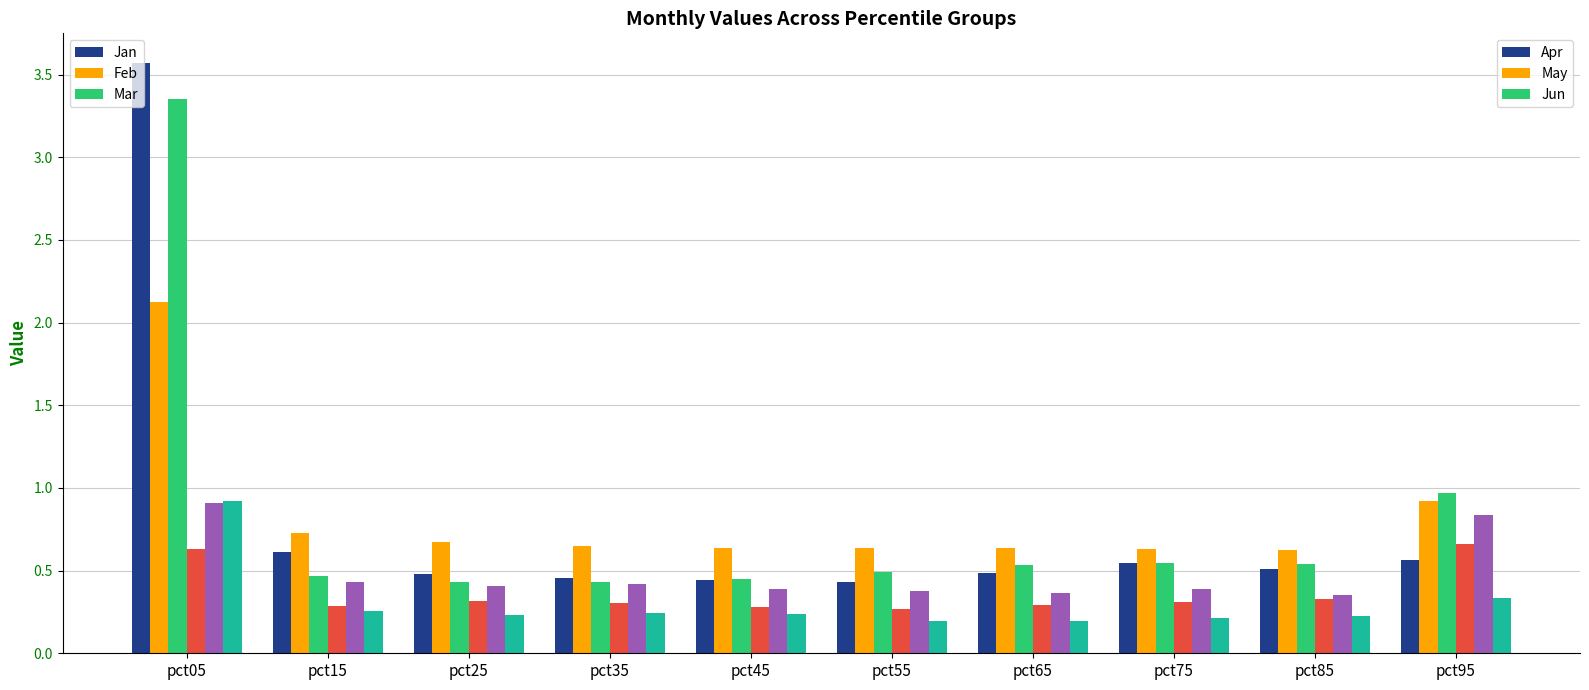

What is the maximum value shown in the chart?

3.6